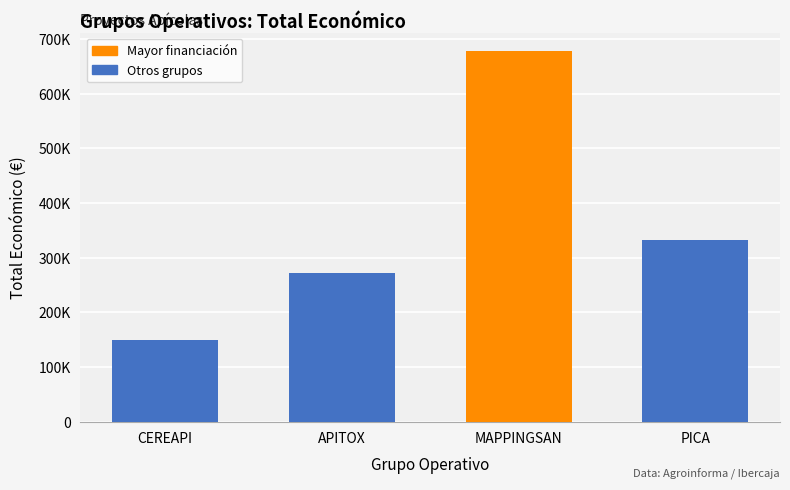

Does the chart contain any negative values?

No